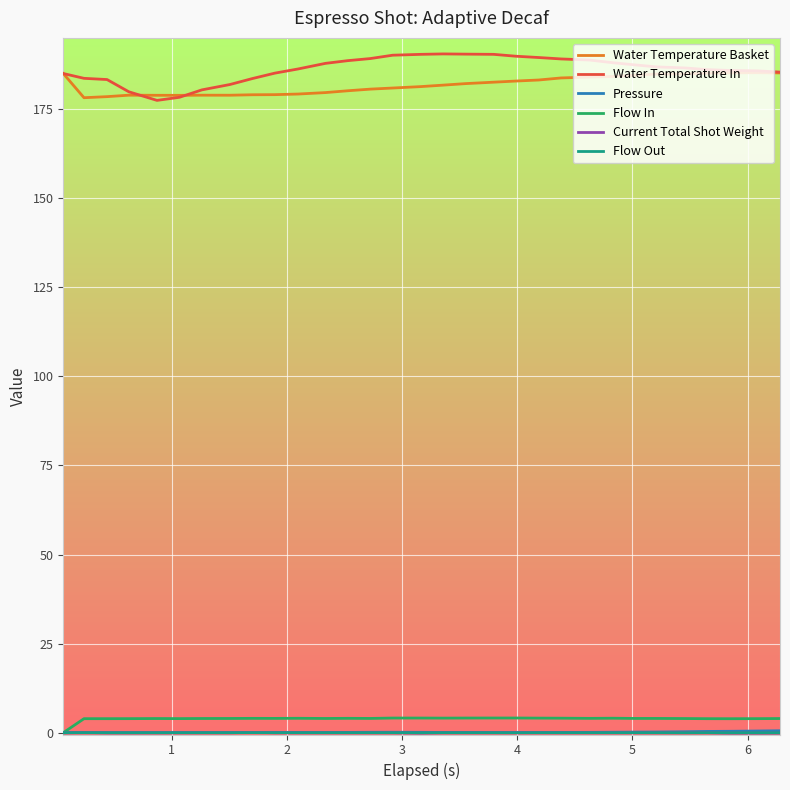

Does the chart have visible grid lines?

Yes